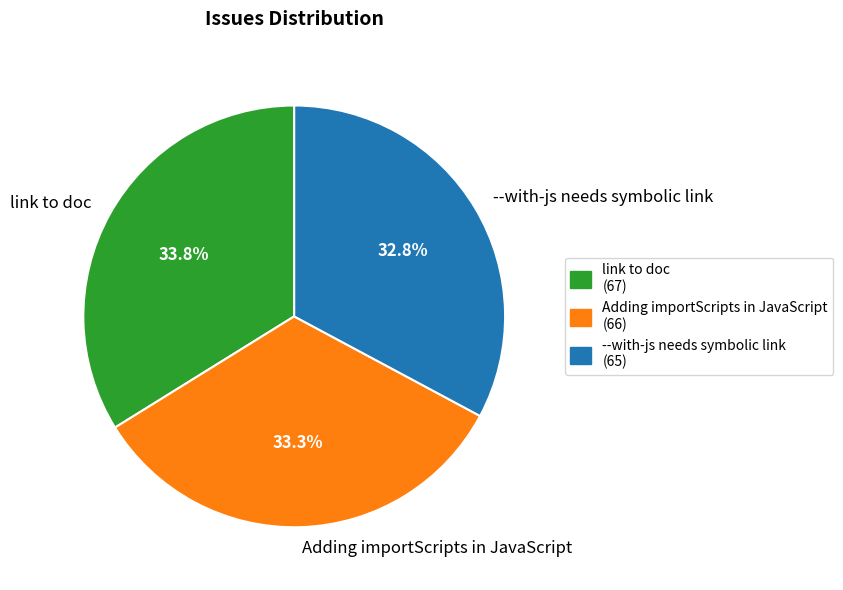

What is the ratio of the value at link to doc to the value at Adding importScripts in JavaScript?

1.0